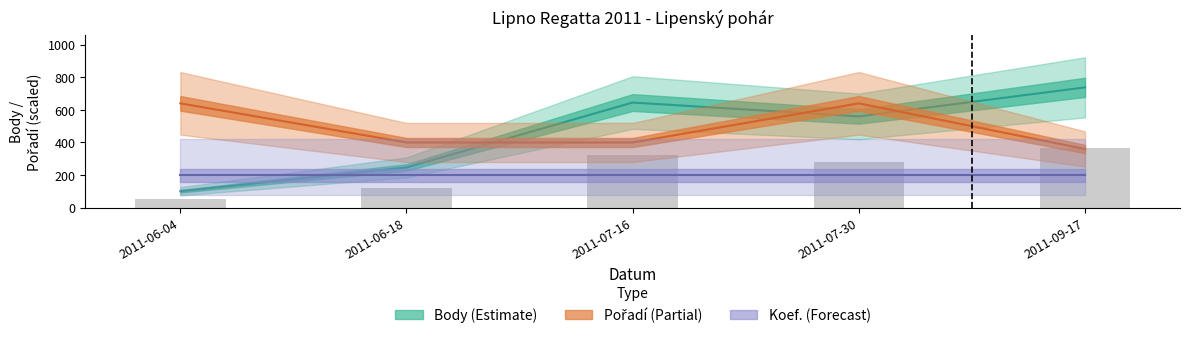

List the labels in order of Body value, largest first.

2011-09-17, 2011-07-16, 2011-07-30, 2011-06-18, 2011-06-04